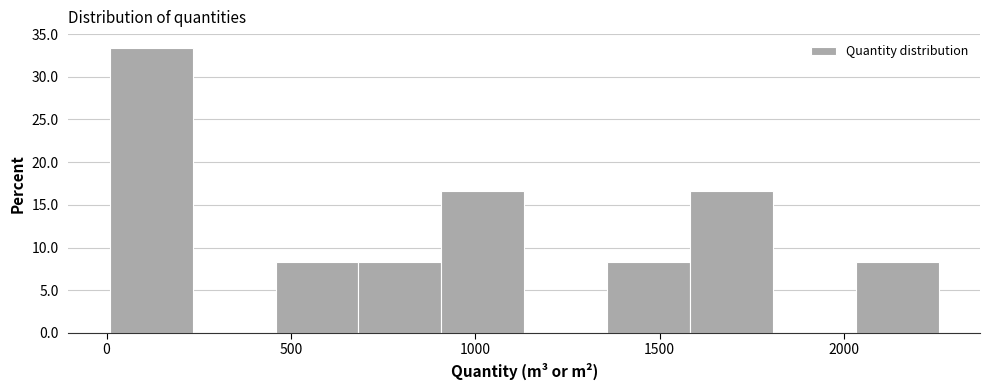

Reading left to right, transcribe this chart: for each bar, give the range it covers on the x-axis and its height. Neither the bar edges nor the heights are printed on the chart, so give them approximately, as read against the axes.

0 to 250: 33.5
250 to 450: 0
450 to 700: 8.5
700 to 900: 8.5
900 to 1150: 16.5
1150 to 1350: 0
1350 to 1600: 8.5
1600 to 1800: 16.5
1800 to 2050: 0
2050 to 2250: 8.5